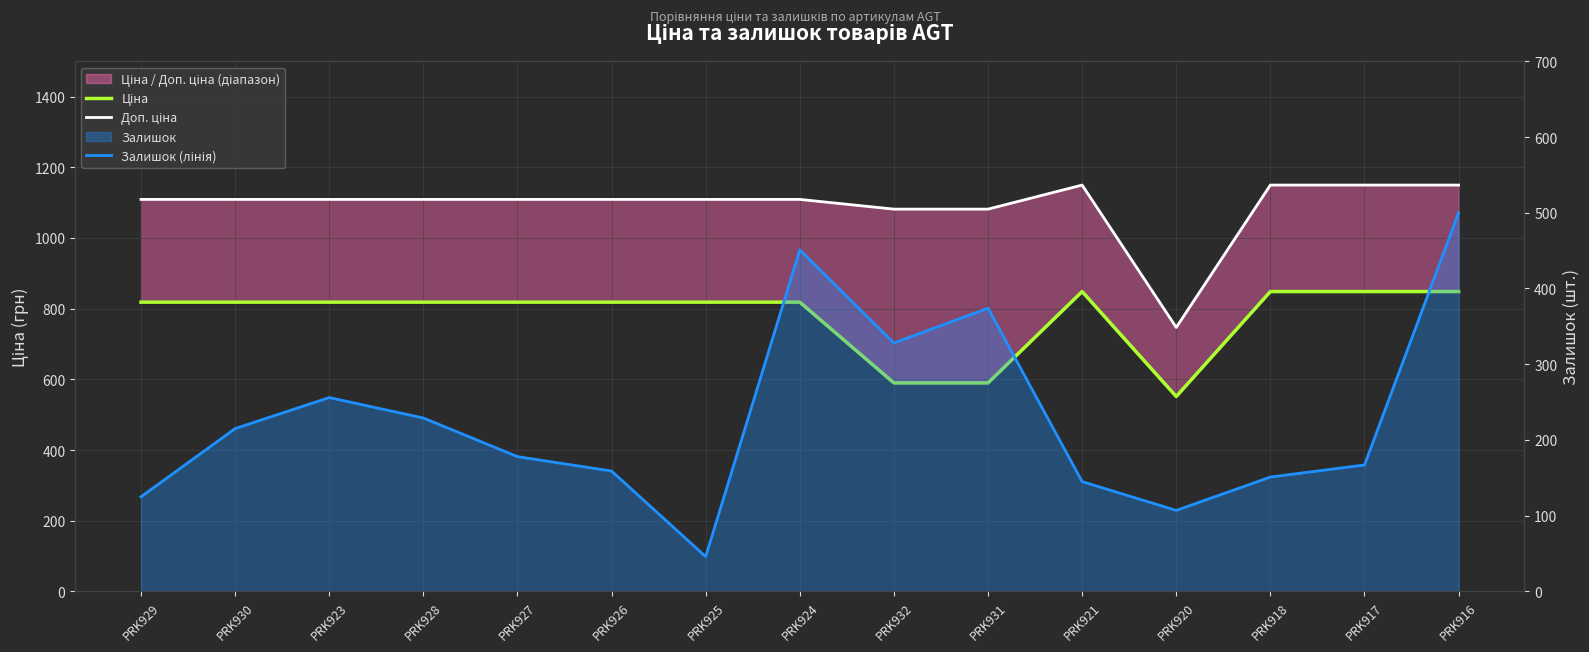

List the series in order of their overall mean, lowest first.

Залишок (лінія), Ціна, Доп. ціна